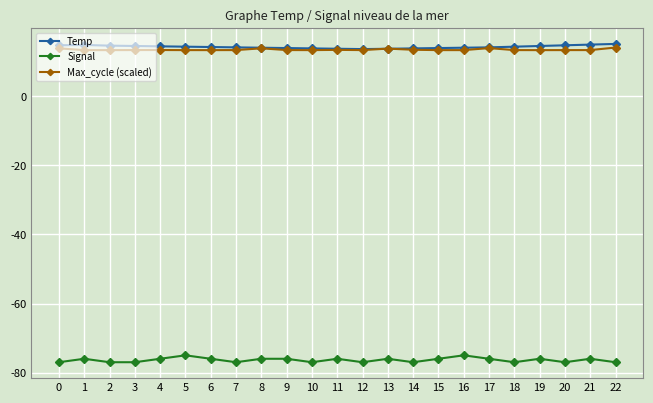

The Temp series shows 5.4 at 7. True or false?

False